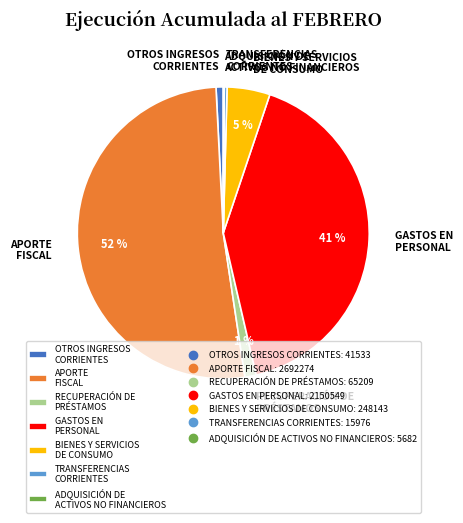

True or false: RECUPERACIÓN DE PRÉSTAMOS accounts for 13% of the total.

False